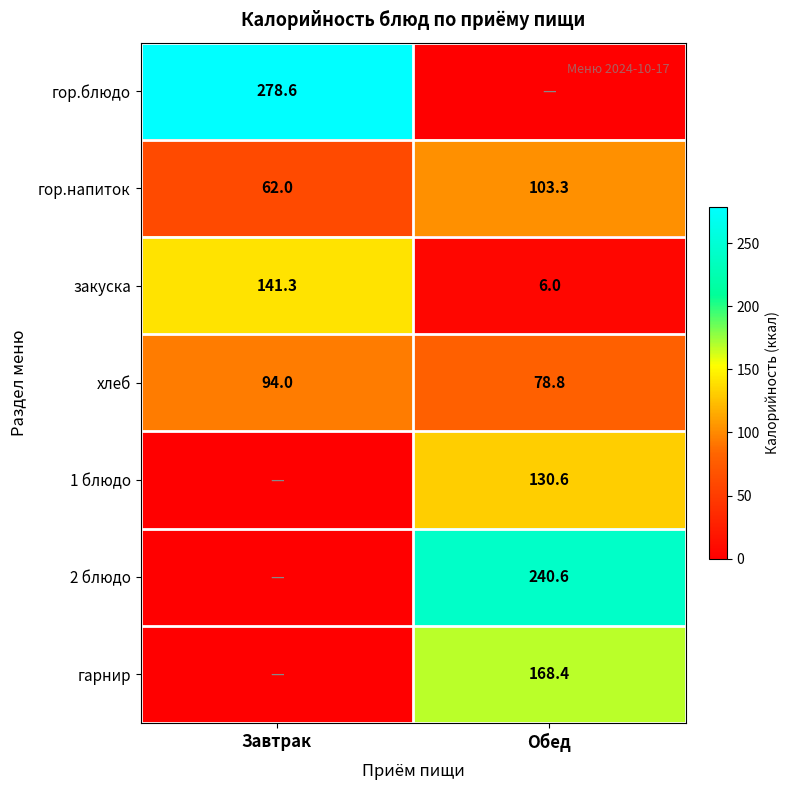

The гарнир series shows 168.4 at Обед. True or false?

True